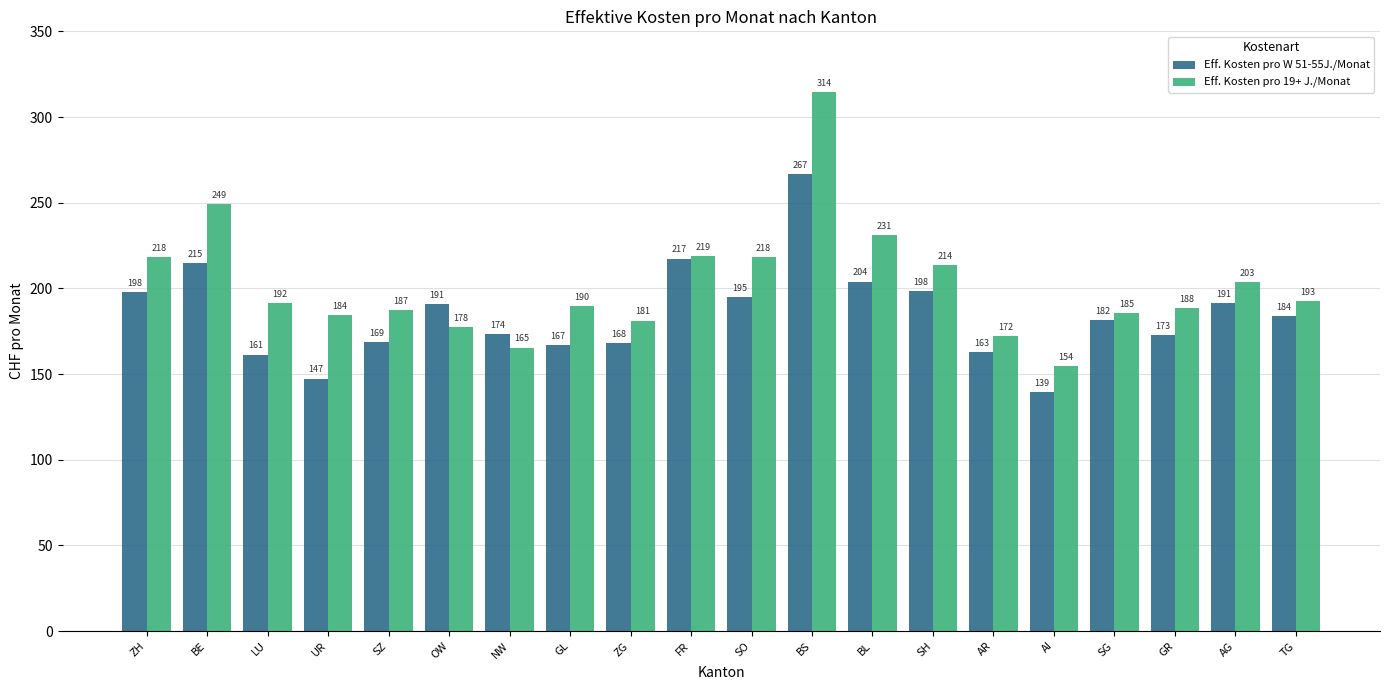

Where is Eff. Kosten pro 19+ J./Monat nearest to the value 234?

BL